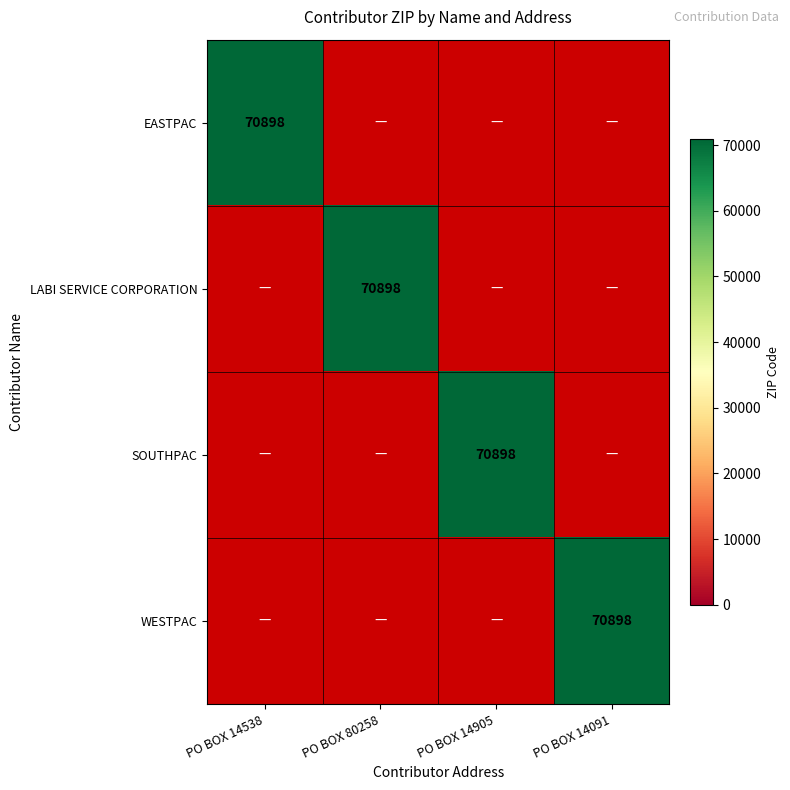

What is the total value across all series at PO BOX 14905?

70898